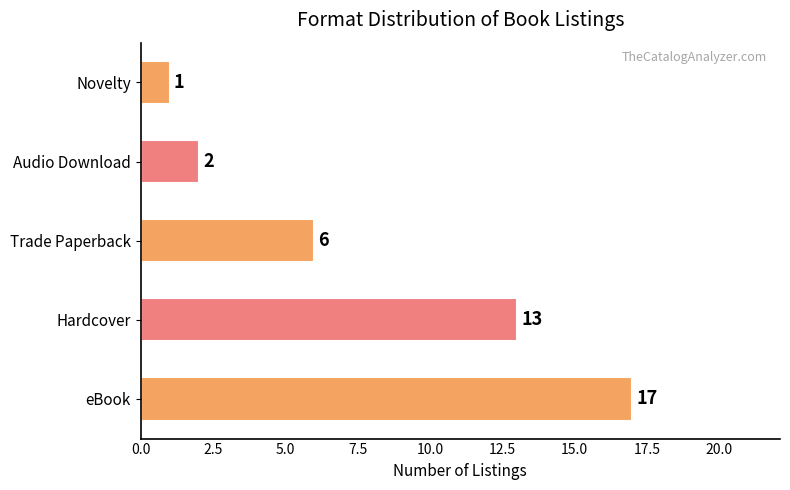

What is the difference between the second highest and second lowest values?

11